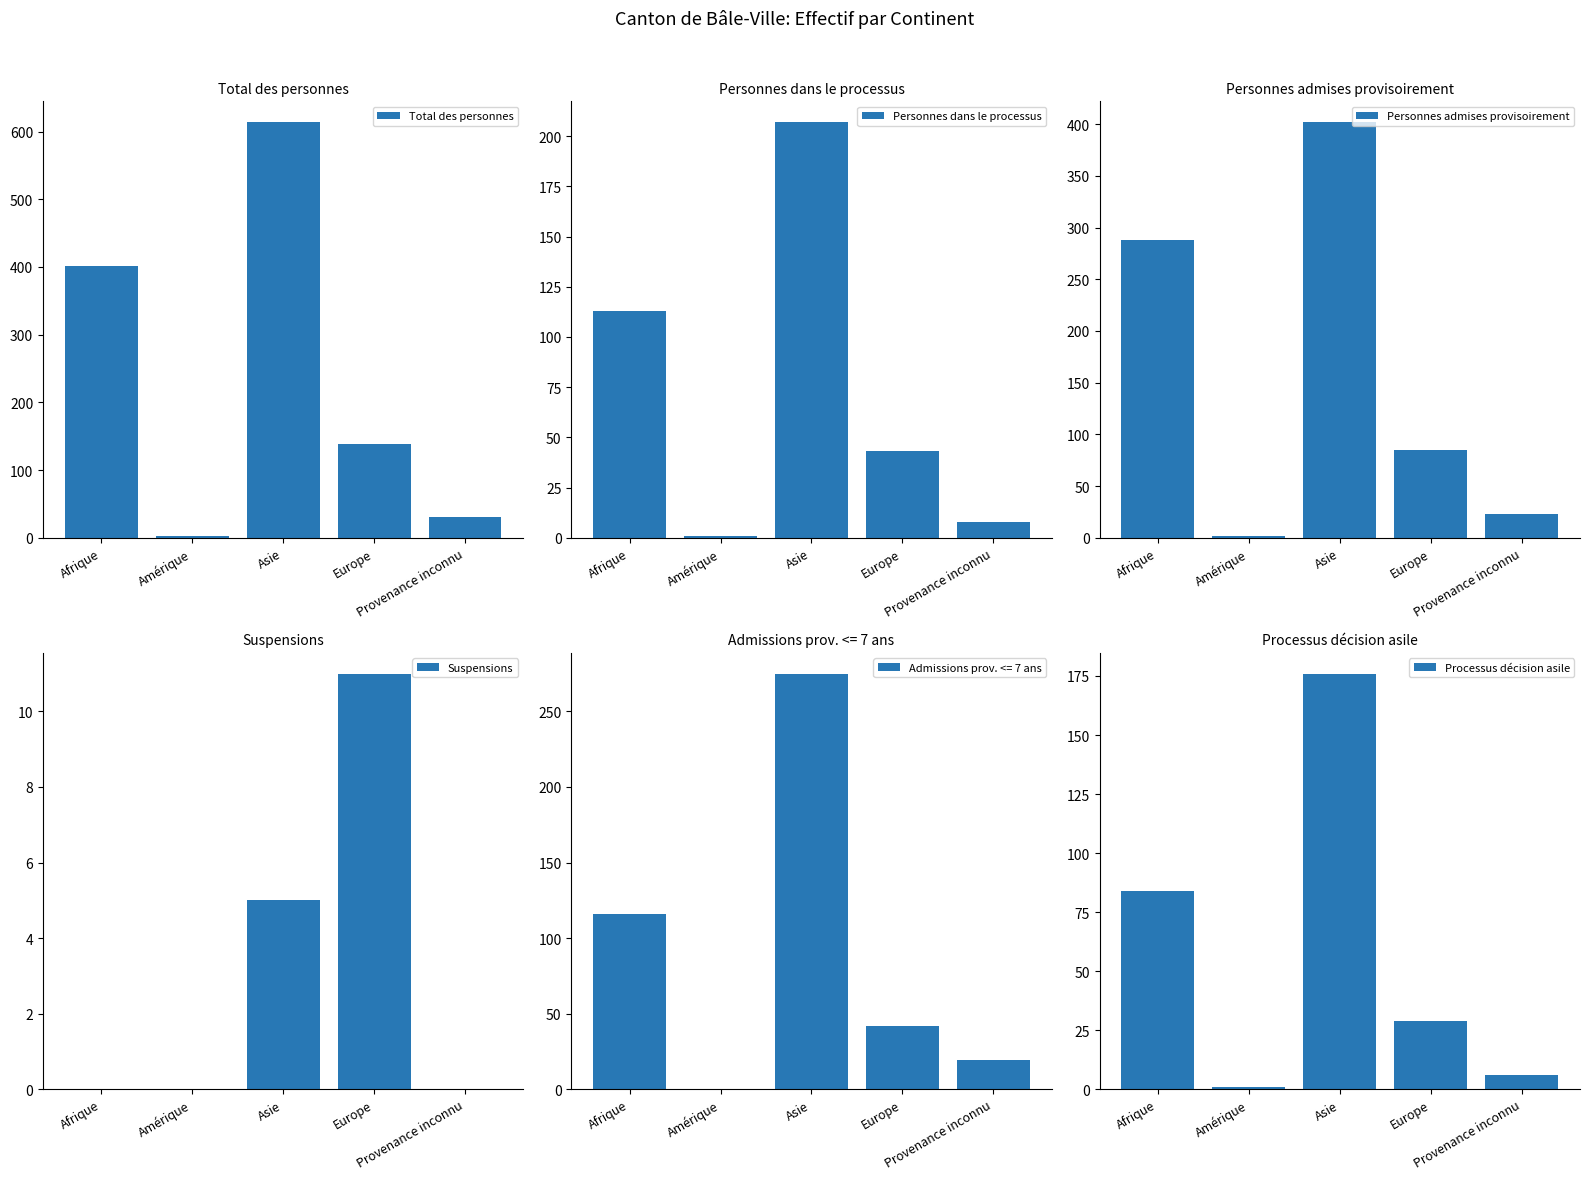

What is the approximate value of Personnes dans le processus at Europe, to the nearest 50?

50